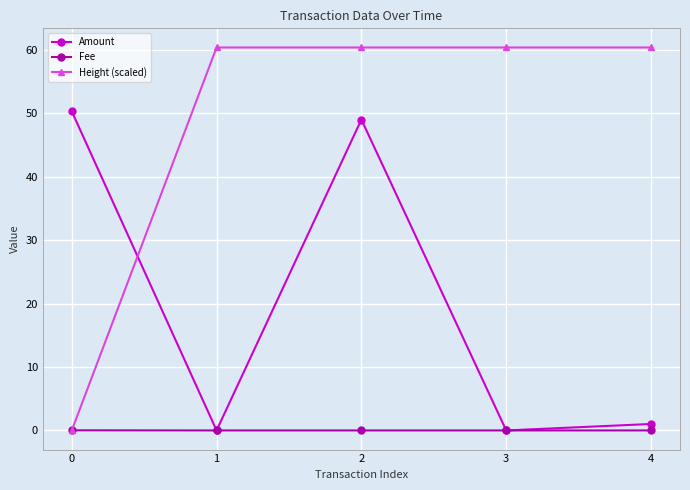

What is the greatest value displayed?

60.4